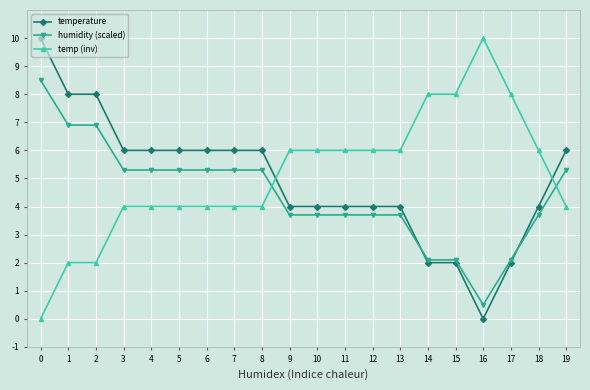

List the series in order of their overall mean, highest first.

temp (inv), temperature, humidity (scaled)